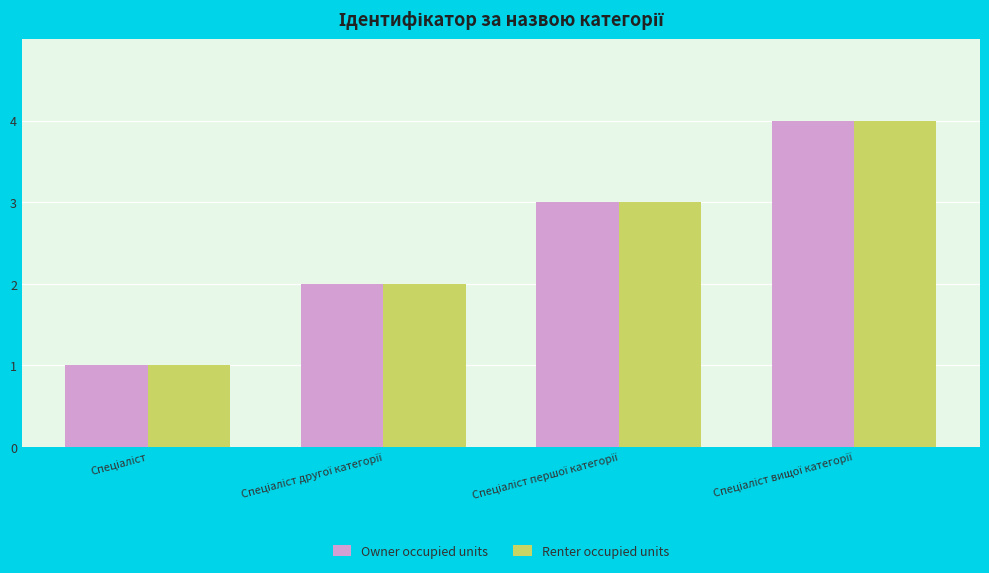

What is the sum of all Renter occupied units values?

10